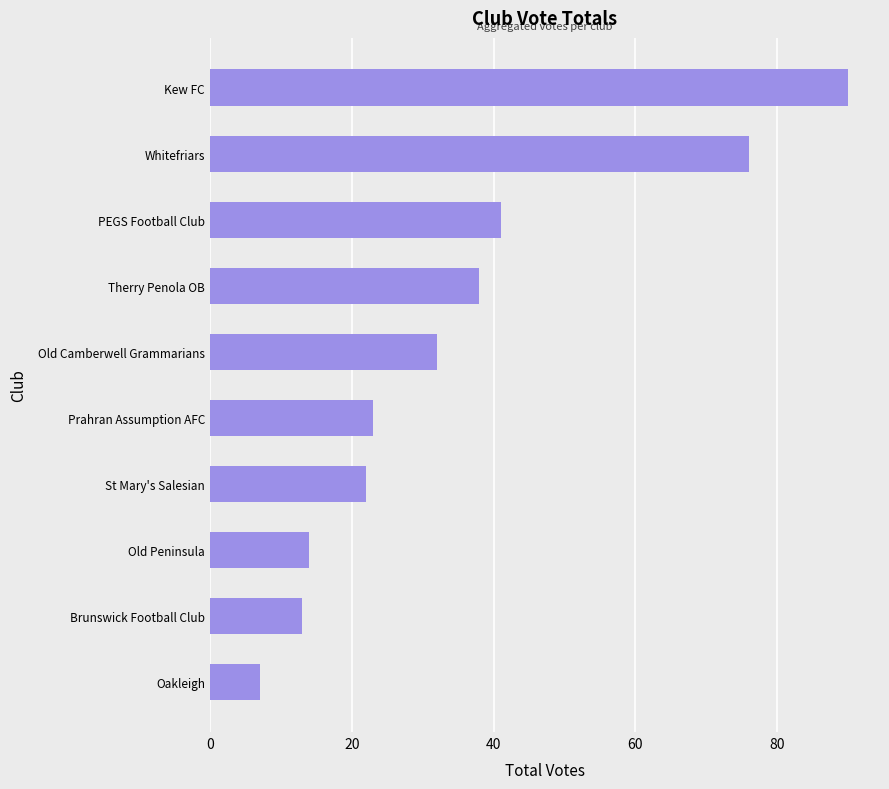

What is the difference between the maximum and minimum values?

83